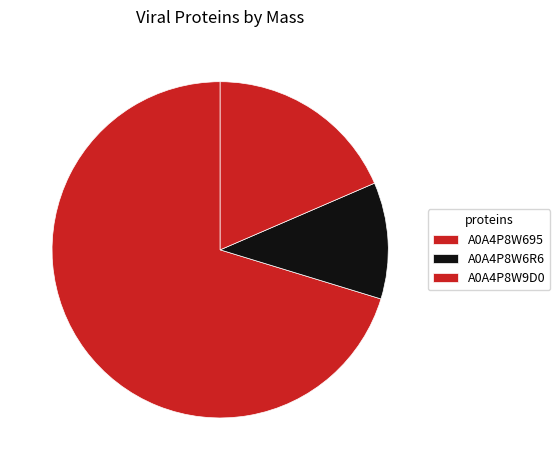

Is it true that A0A4P8W9D0 is 19% of the pie?

True